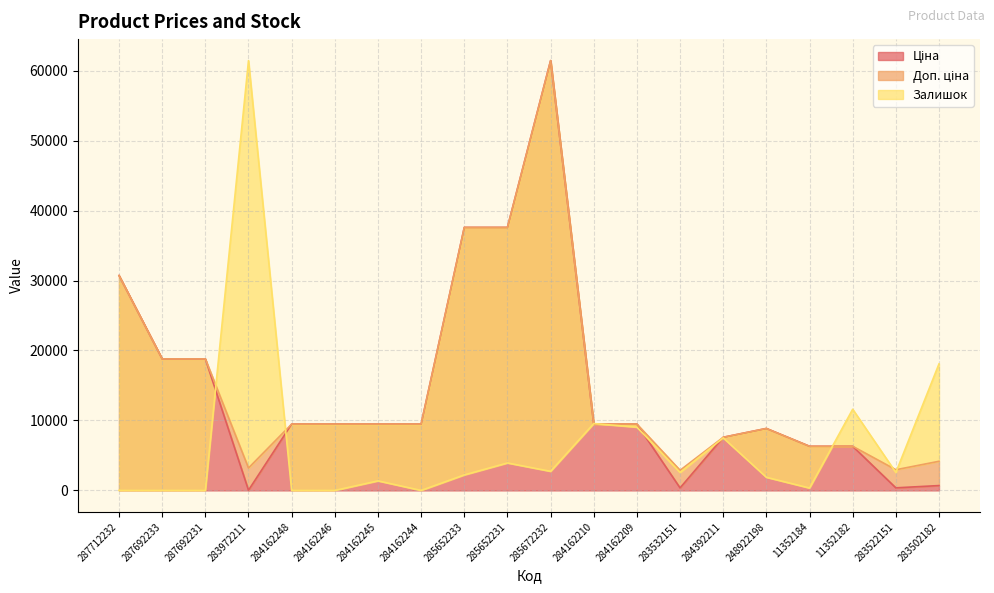

What is the average value of the Ціна series?

14616.9